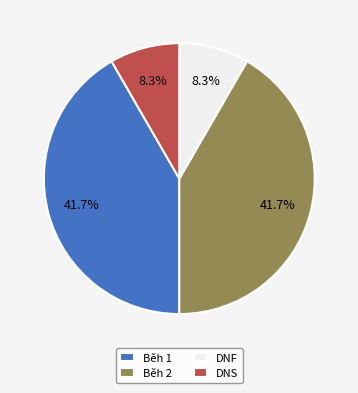

Between Běh 2 and DNS, which is larger?

Běh 2